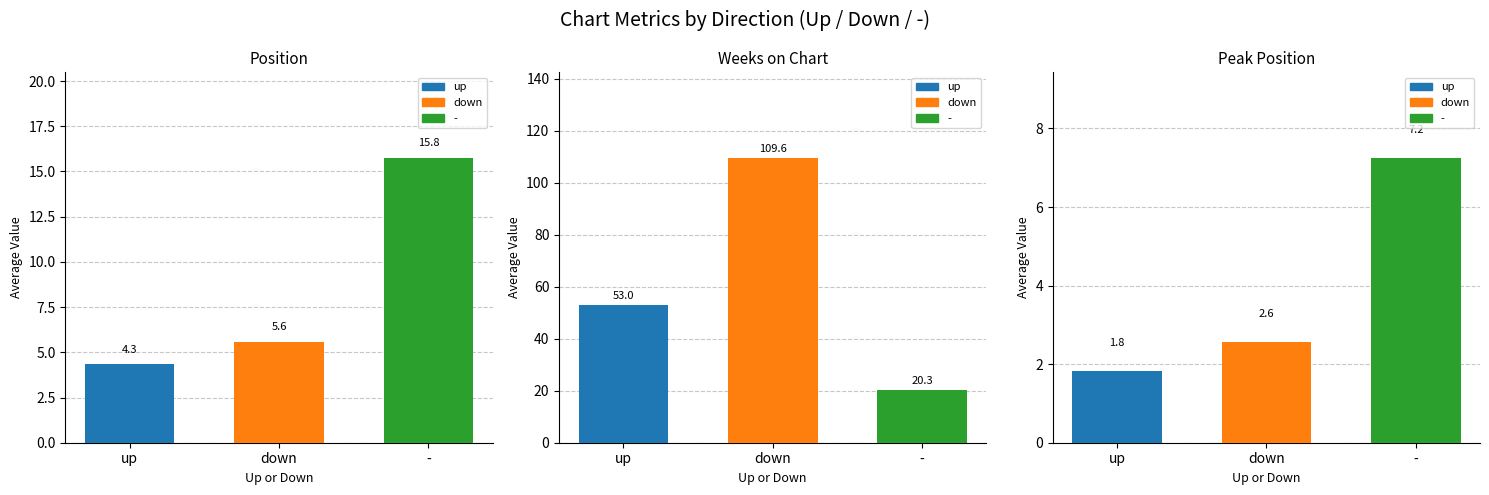

Is it true that Peak Position equals 7 at 19?

False